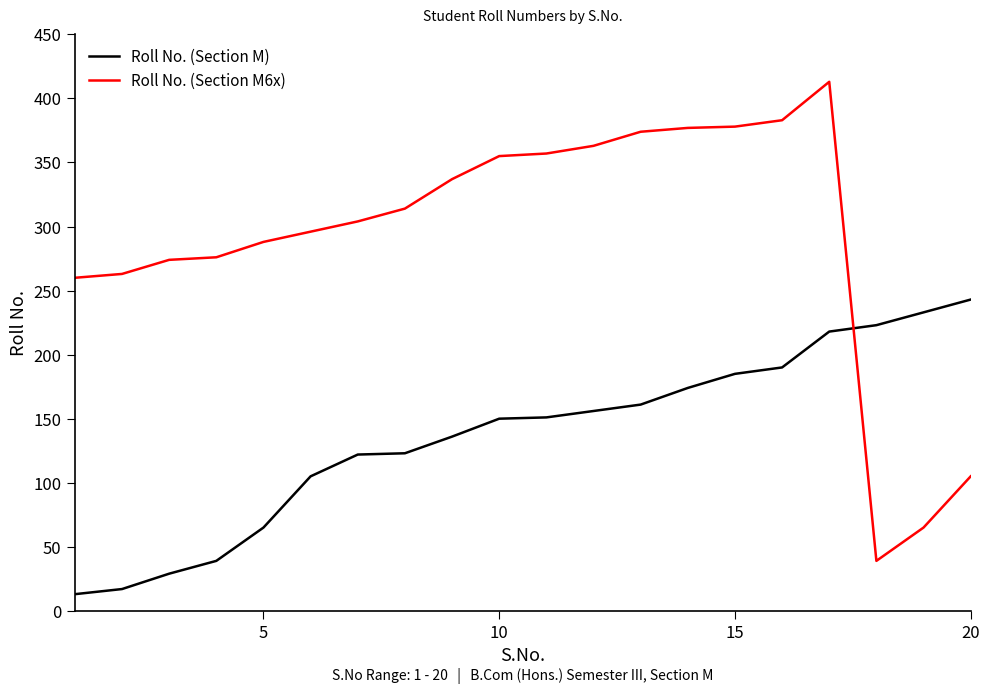

What is the difference between the maximum and minimum values in the Roll No. (Section M6x) series?

374